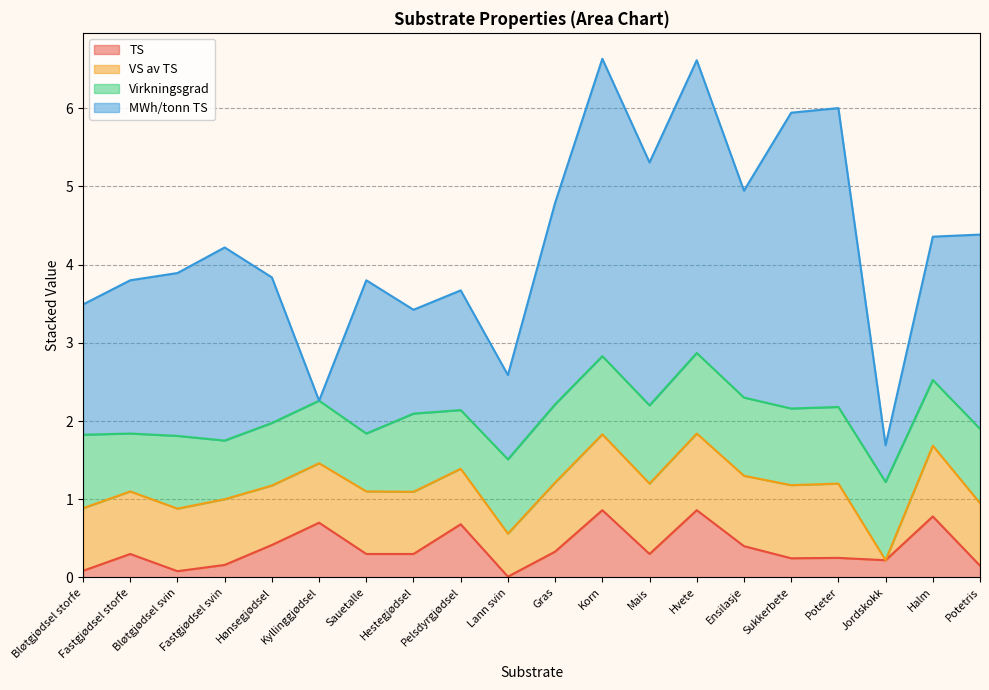

True or false: MWh/tonn TS has a value of 1.5 at Pelsdyrgjødsel.

True